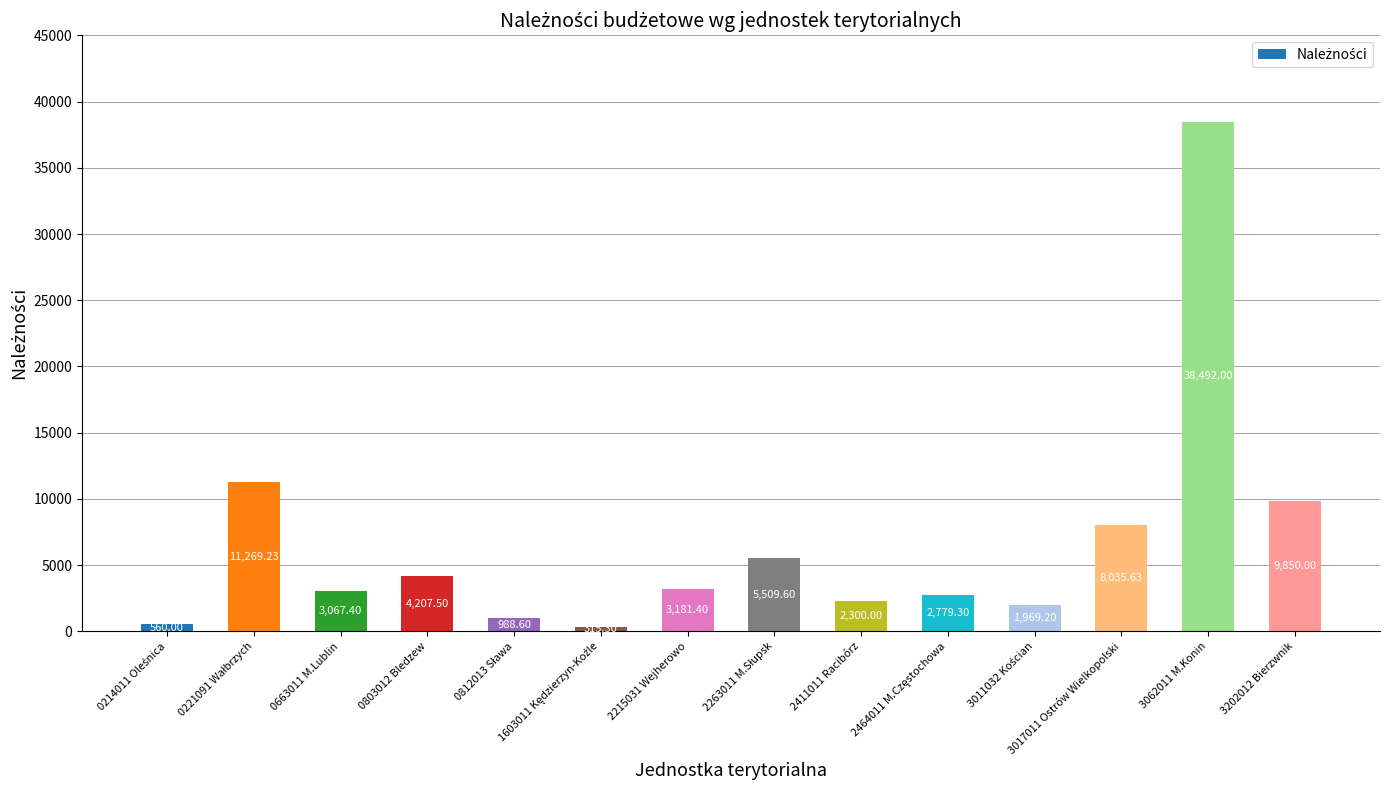

What is the sum of the values at 3202012 Bierzwnik and 3062011 M.Konin?

48342.0